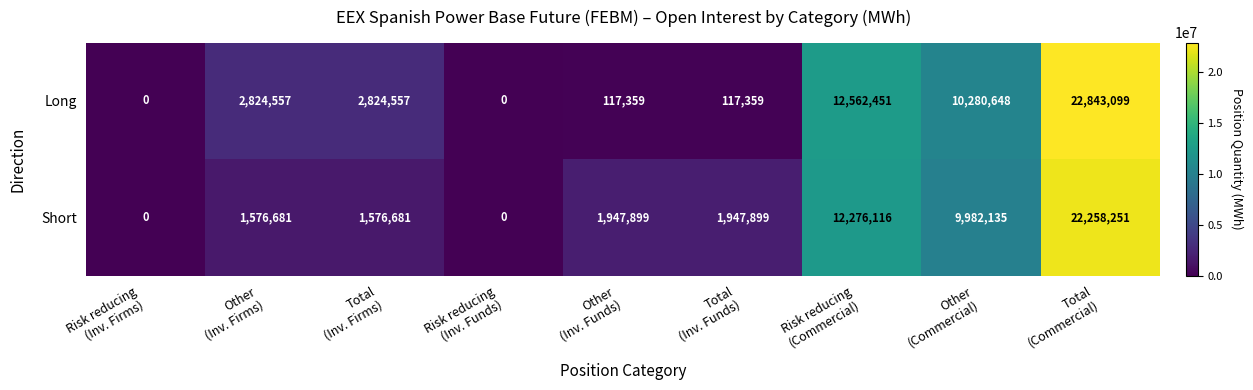

At Total
(Commercial), list the series in order from smallest to largest.

Short, Long